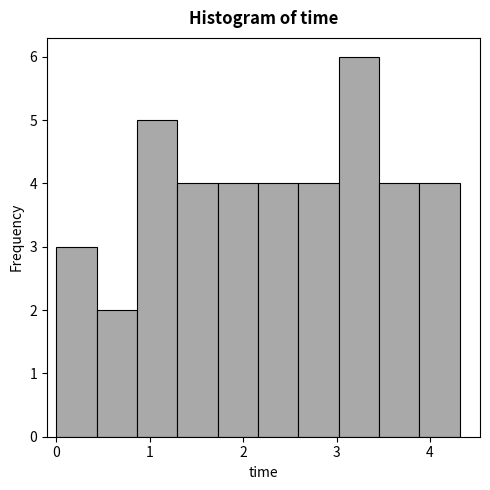

How tall is the bar that spans 3.5 to 3.9 on the x-axis? Neither the bar edges nor the heights are printed on the chart, so give them approximately, as read against the axes.

4